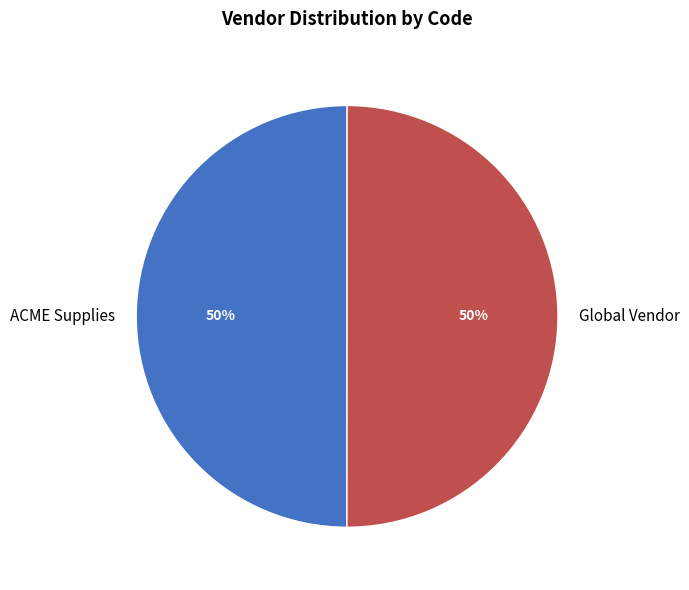

Is it true that ACME Supplies is 60% of the pie?

False